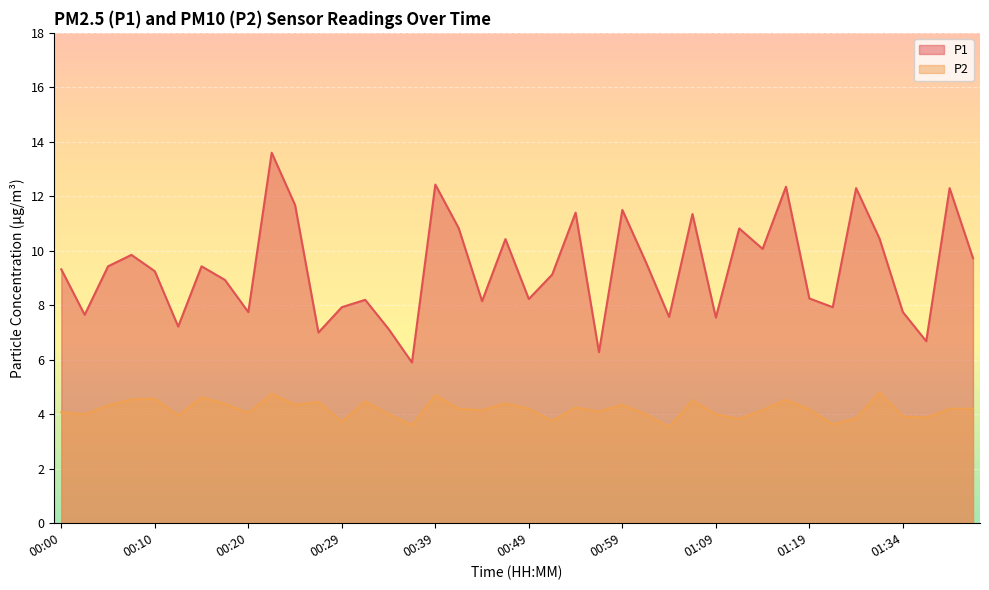

Where does the P1 series first go above 9?

00:00